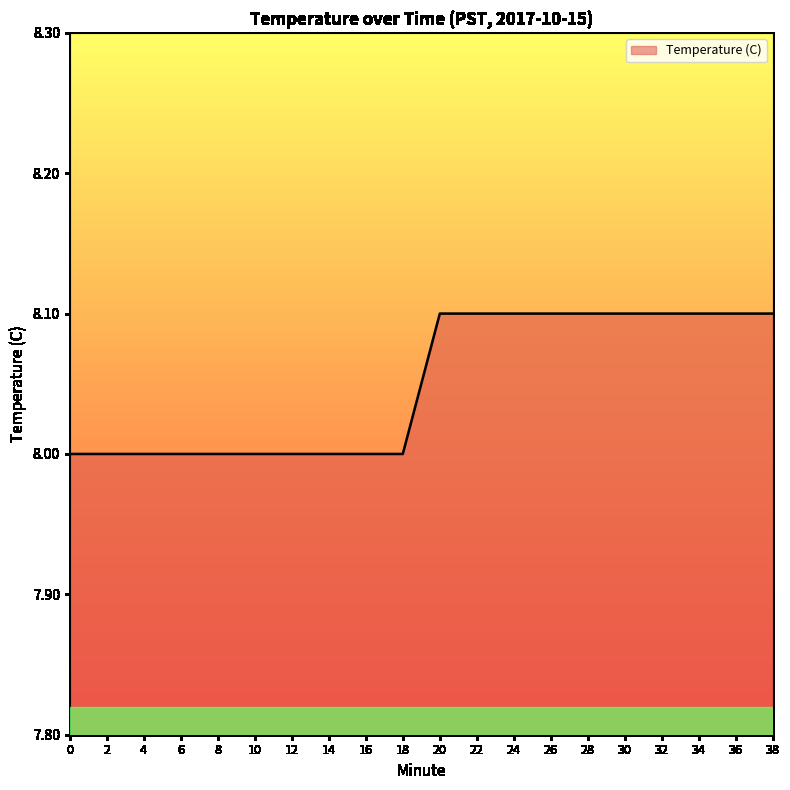

What is the change in value from 2 to 36?

+0.1